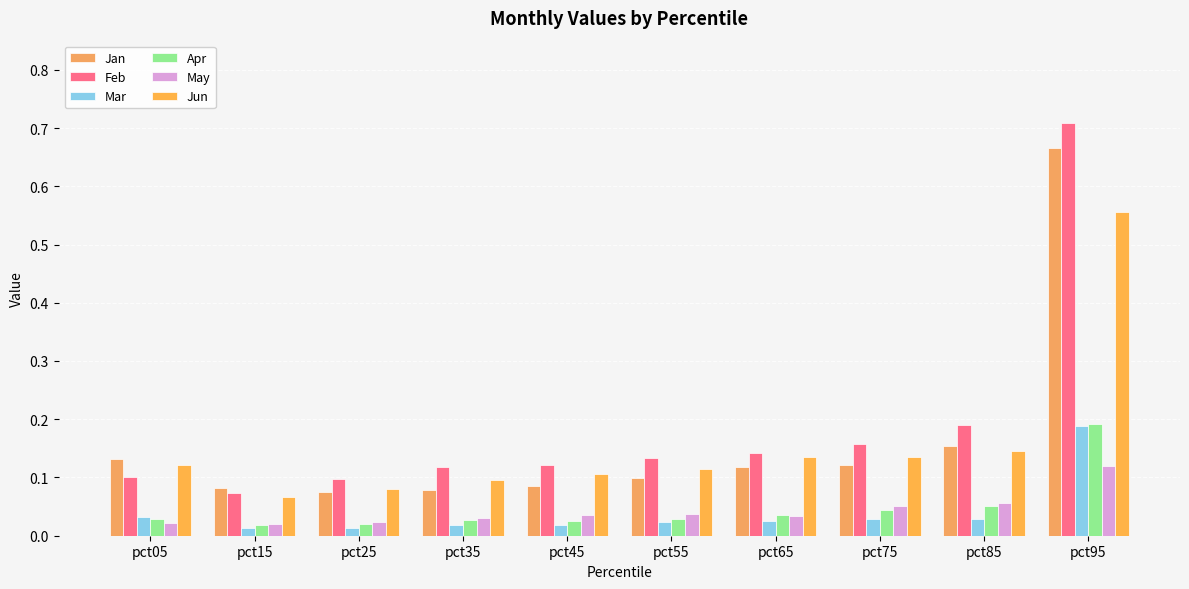

Does the chart contain stacked bars?

No